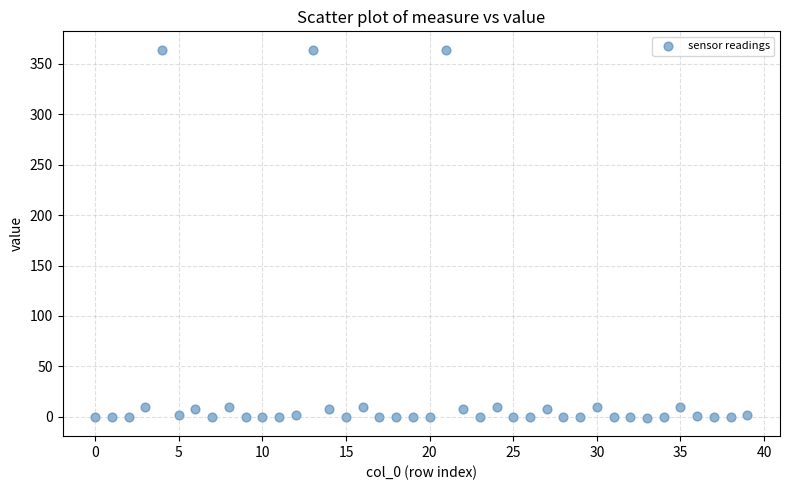

What is the range of Y values (max minus min)?

364.7